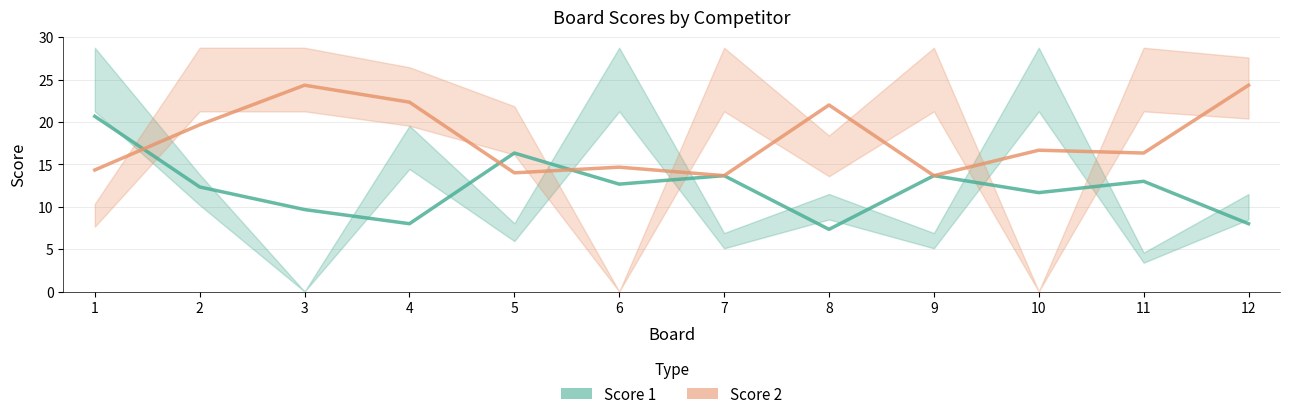

What are all the series names shown in the legend?

Score 1, Score 2